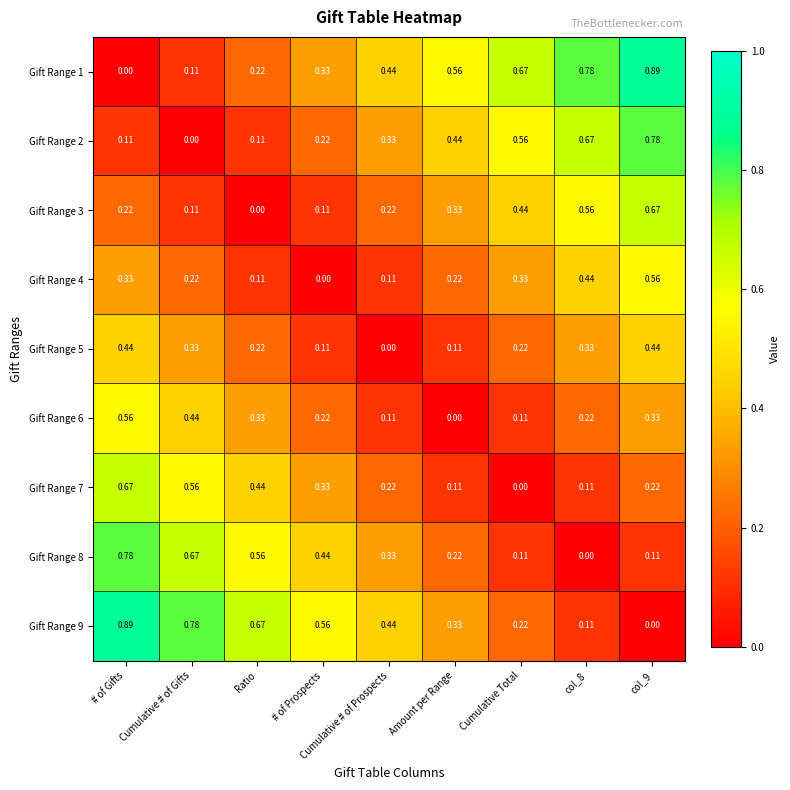

At which label is Gift Range 5 closest to 0?

Cumulative # of Prospects